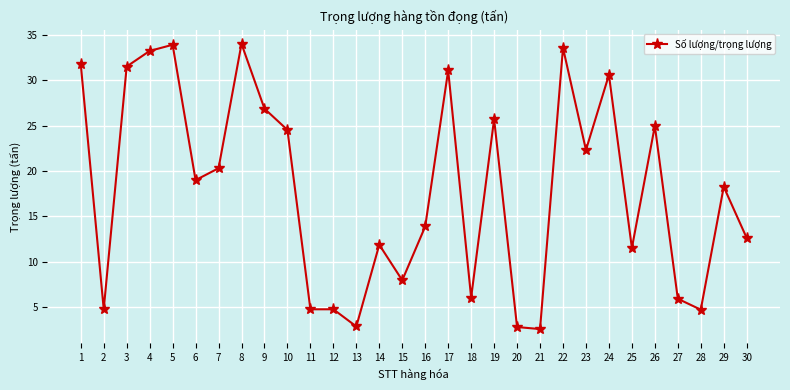

Approximately how many times larger is the value at 4 compared to 9?

1.2